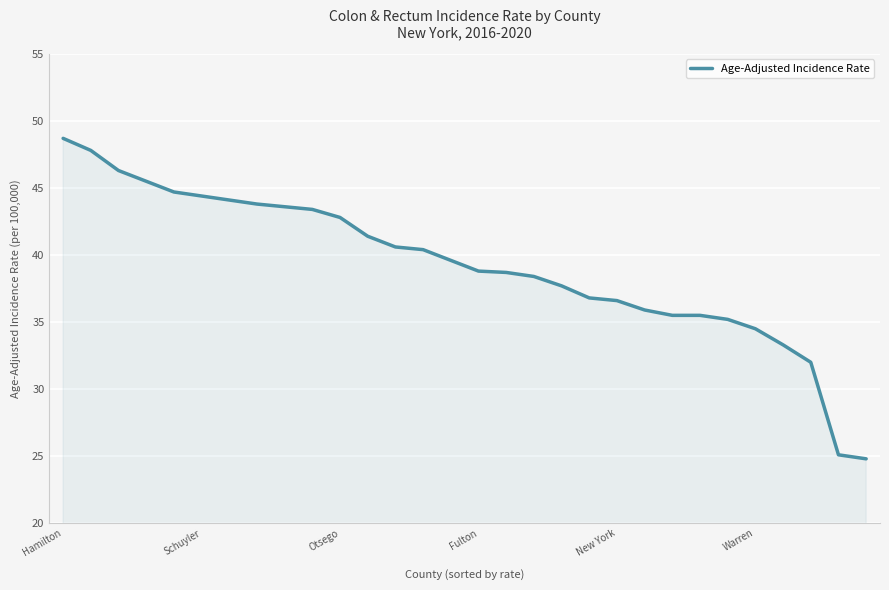

What is the minimum value shown in the chart?

24.8